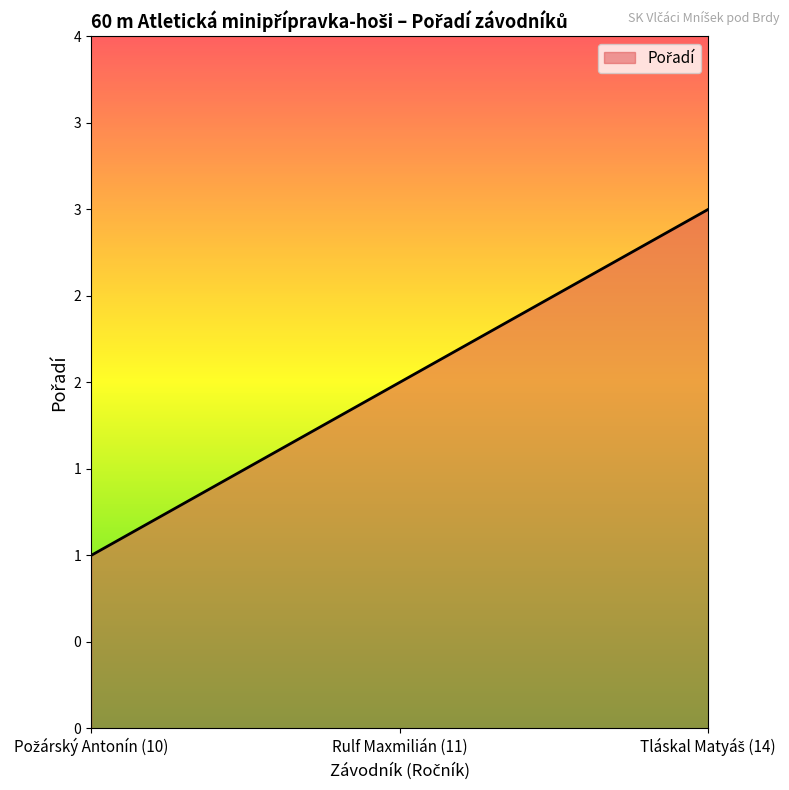

Reading left to right, what are all the values shown in this chart?

Požárský Antonín (10)=1	Rulf Maxmilián (11)=2	Tláskal Matyáš (14)=3